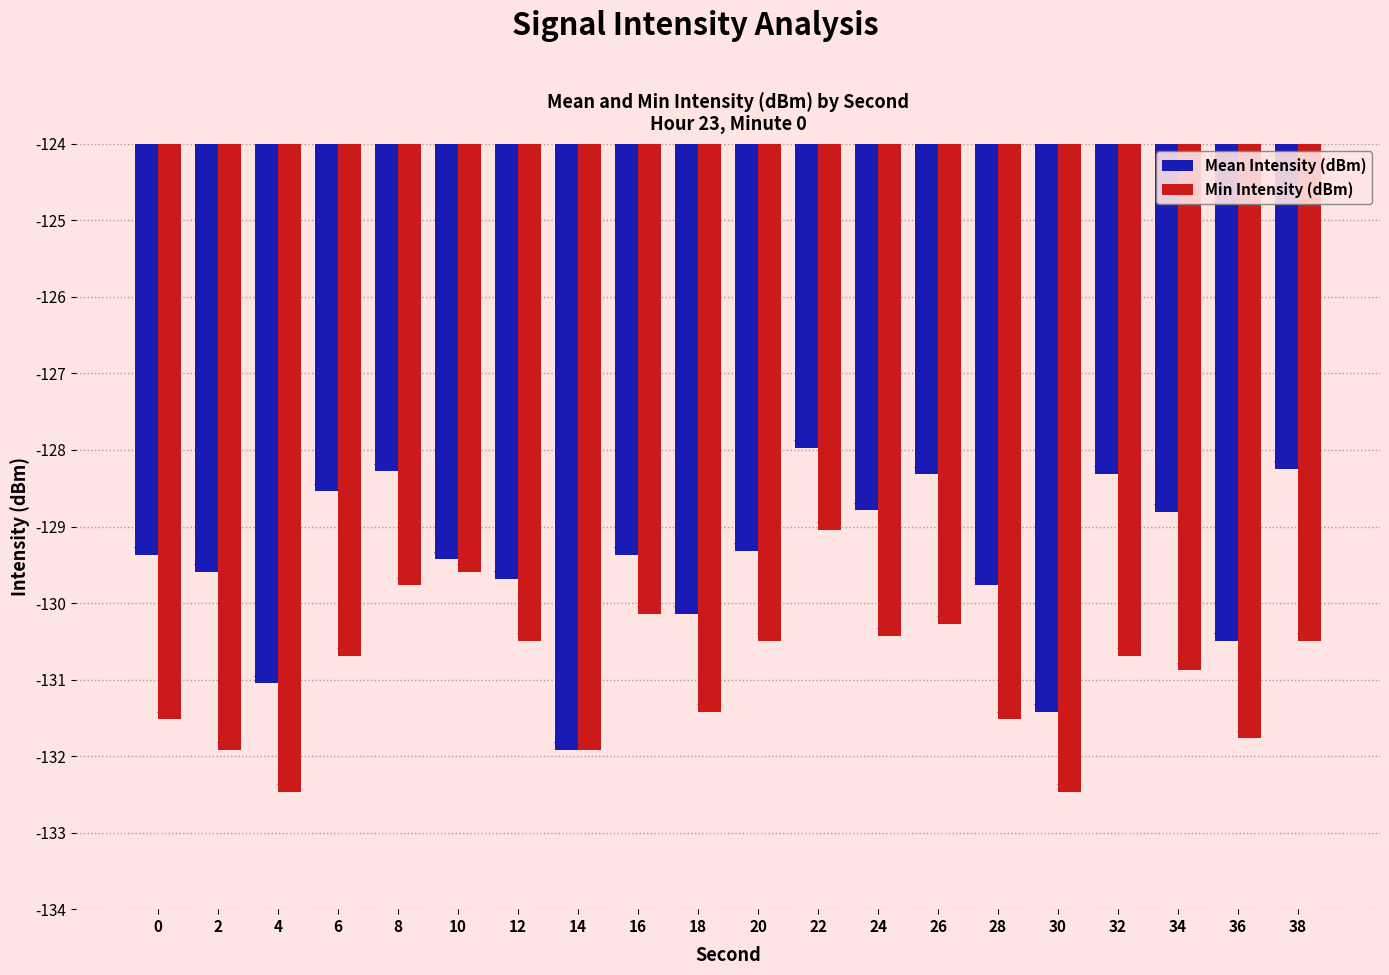

What is the total value across all series at 32?

-259.0